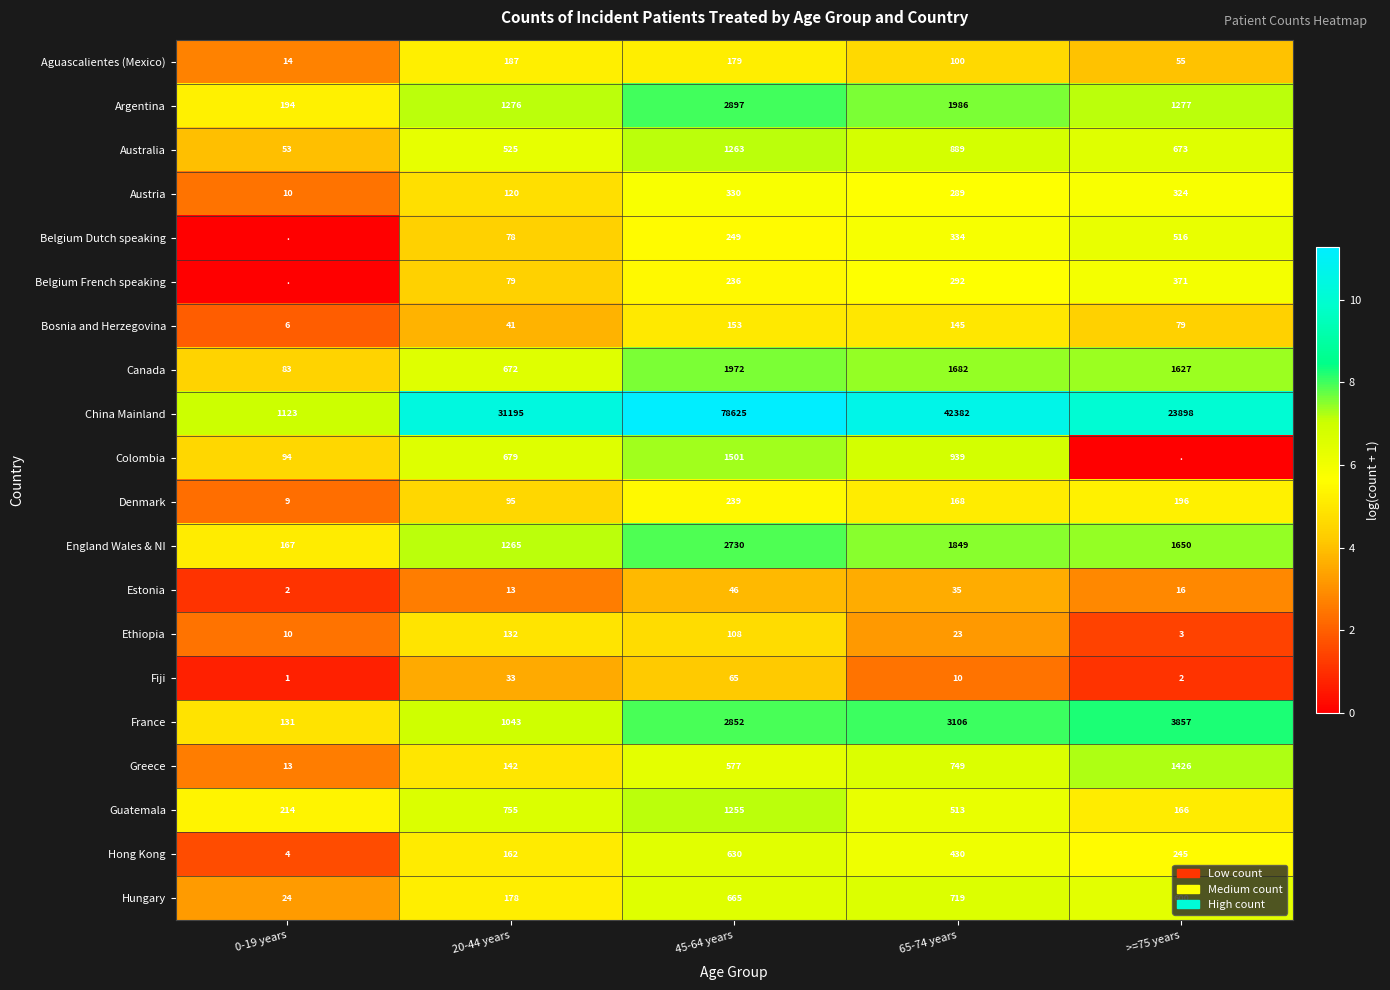

What is the difference between the Fiji values at 45-64 years and 0-19 years?

64